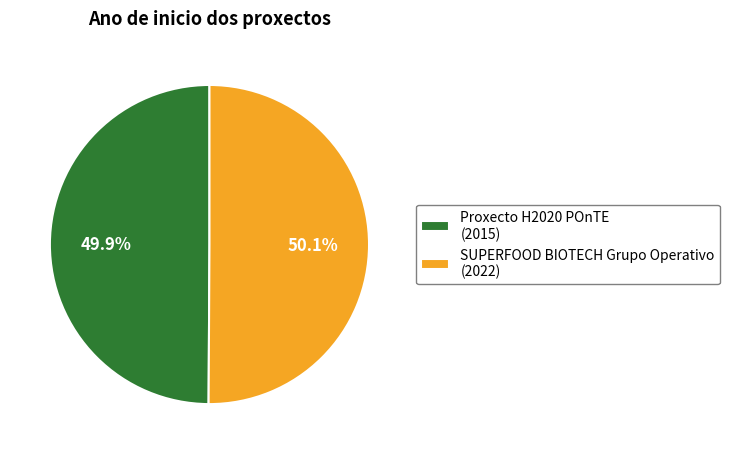

Count the number of slices in the pie.

2